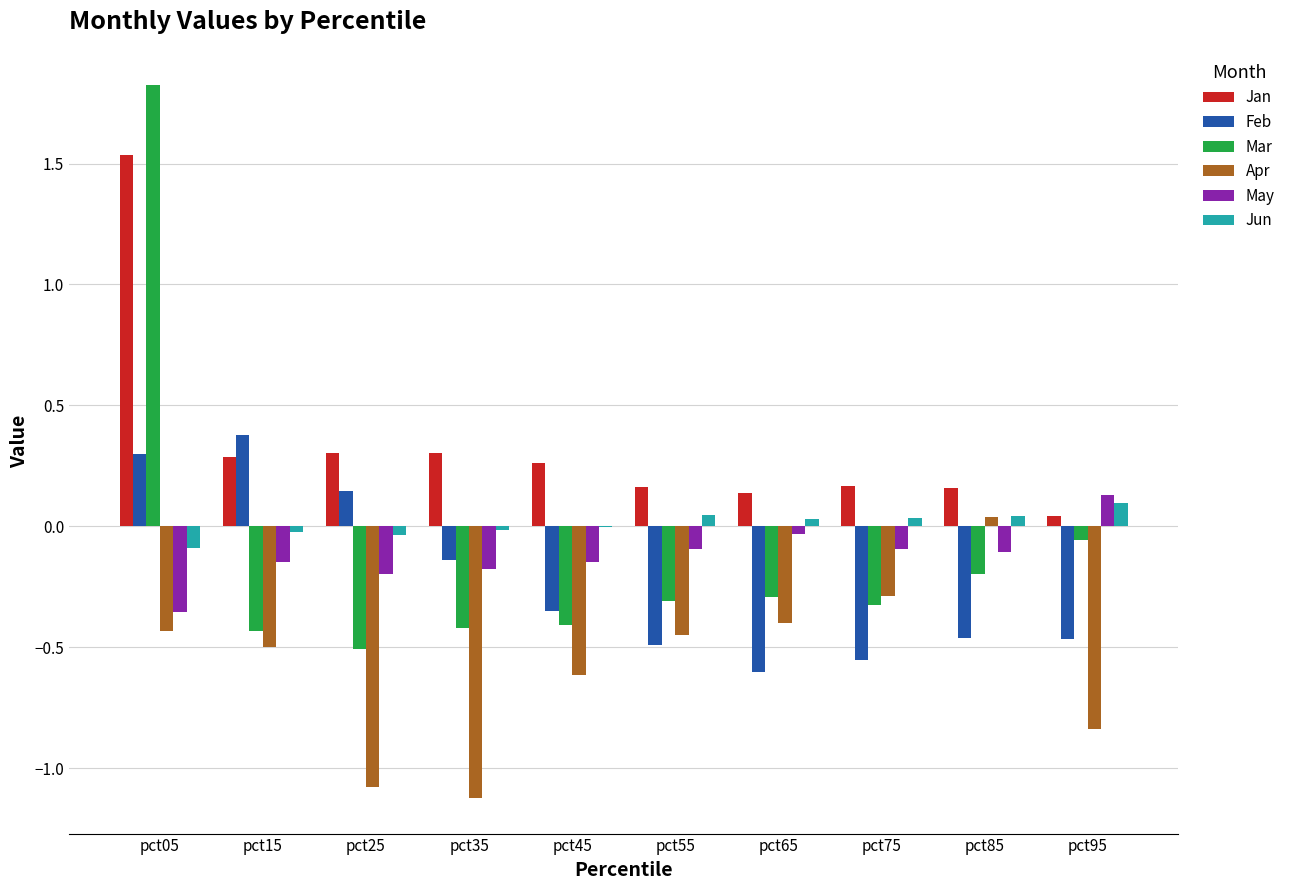

At which category does the chart reach its peak across all series?

pct05